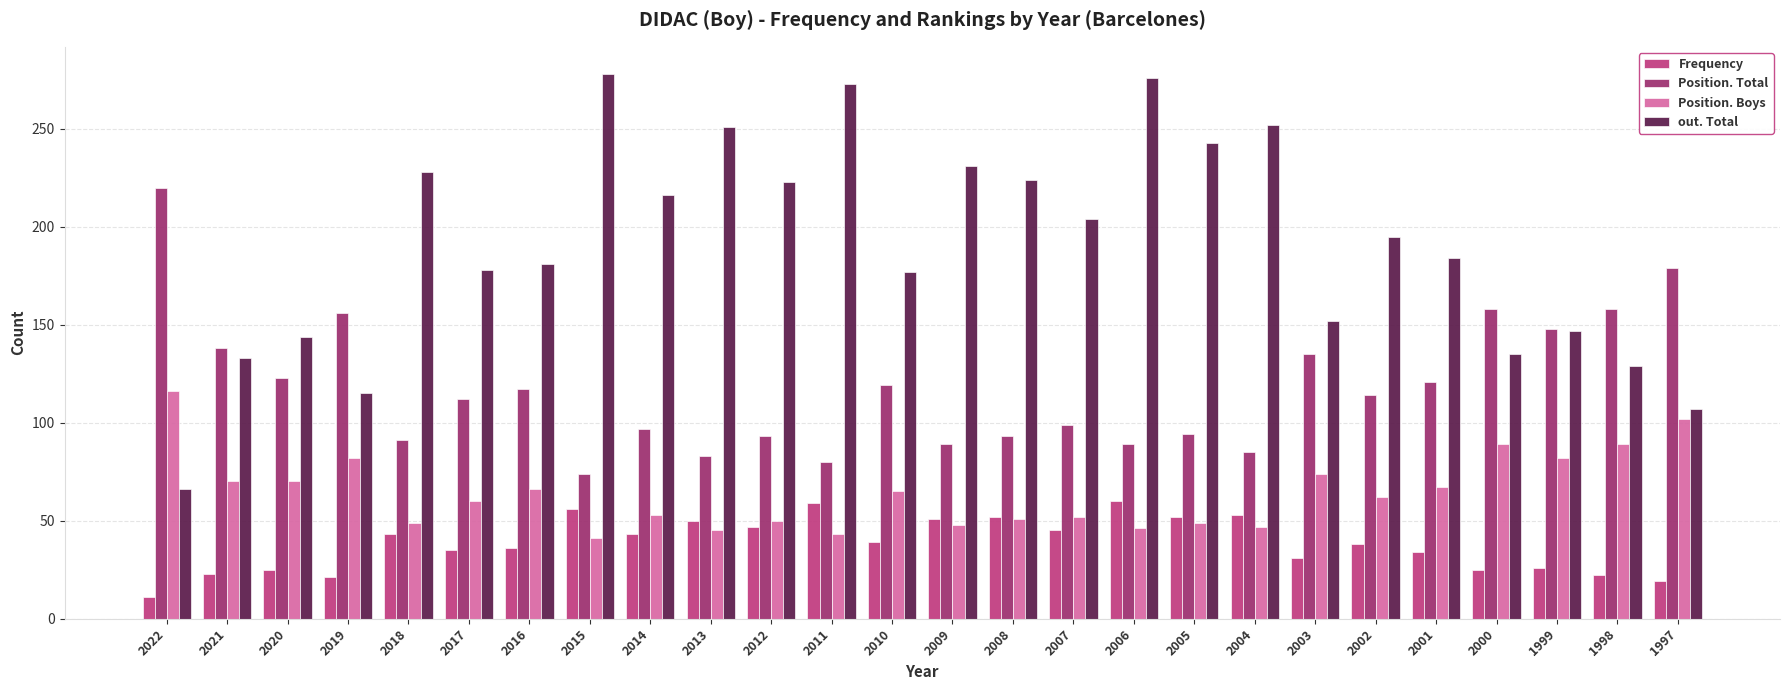

At which category is the sum across all series the highest?

2006